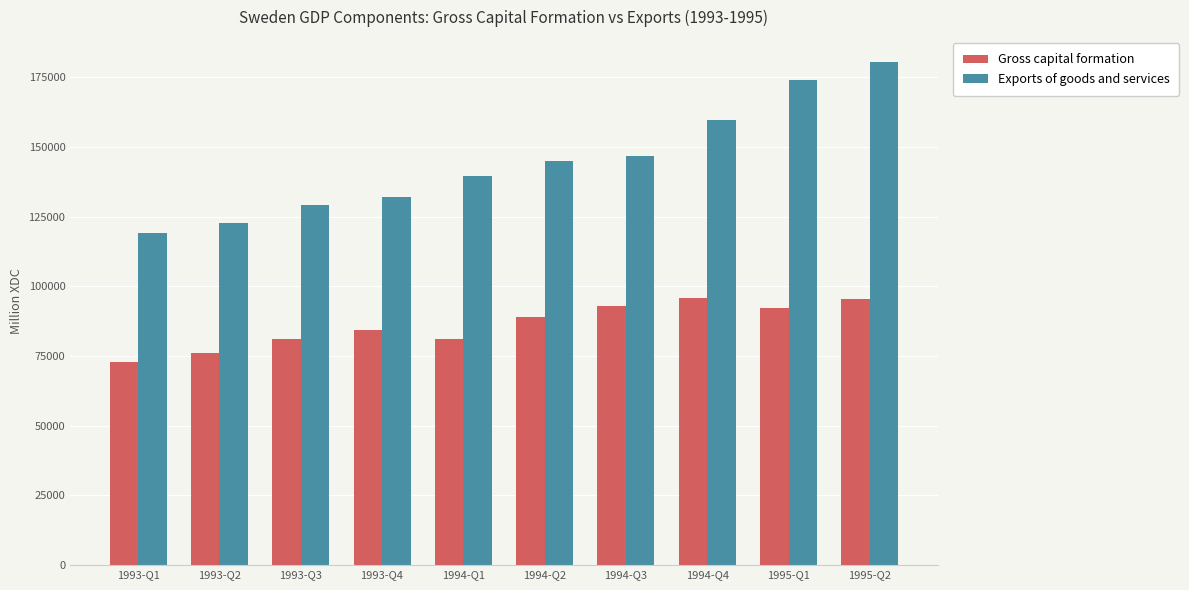

What is the difference between the highest and lowest values at 1994-Q1?

58484